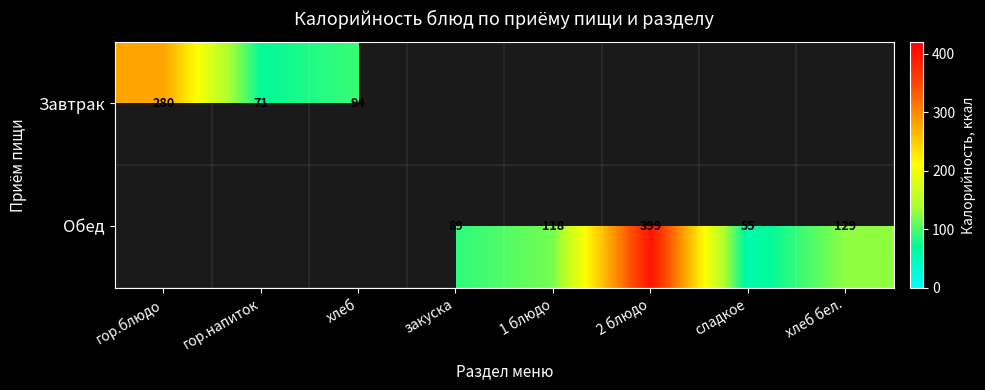

Between гор.блюдо and хлеб бел., which is larger?

гор.блюдо